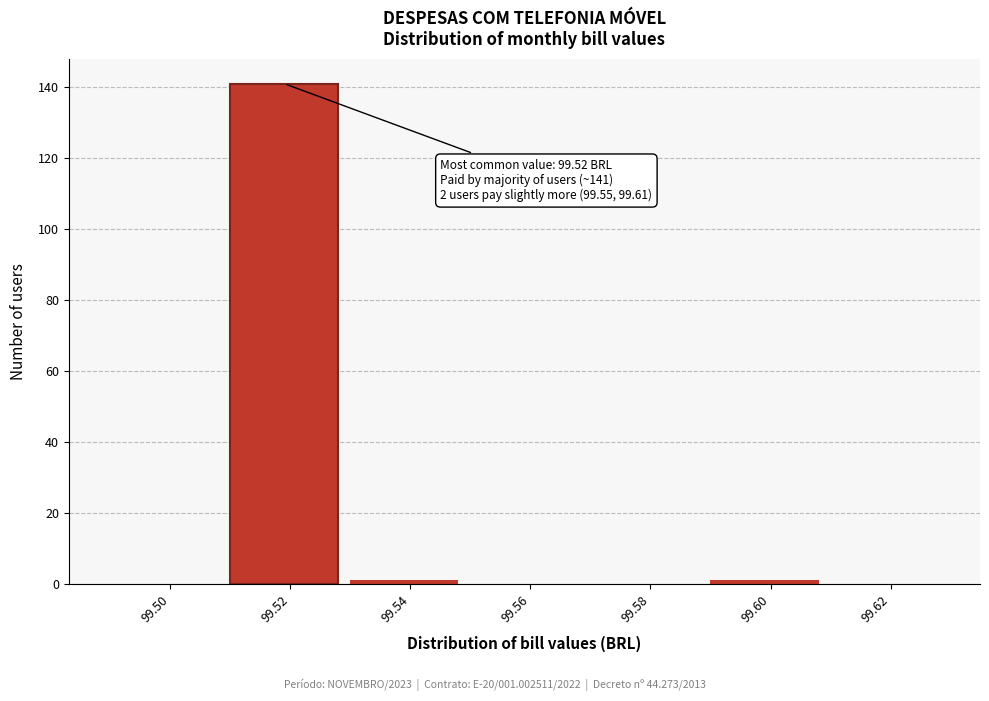

Reading right to left, list all the values displayed in this chart.

99.62=0	99.60=1	99.58=0	99.56=0	99.54=1	99.52=141	99.50=0